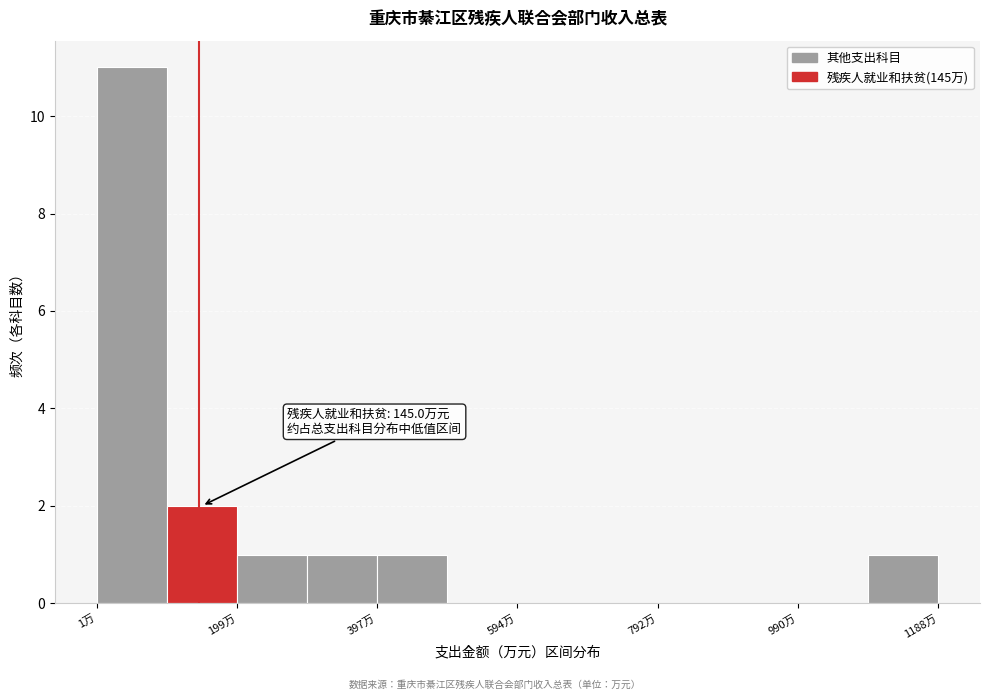

Which range on the x-axis has the tallest bar?

0 to 100